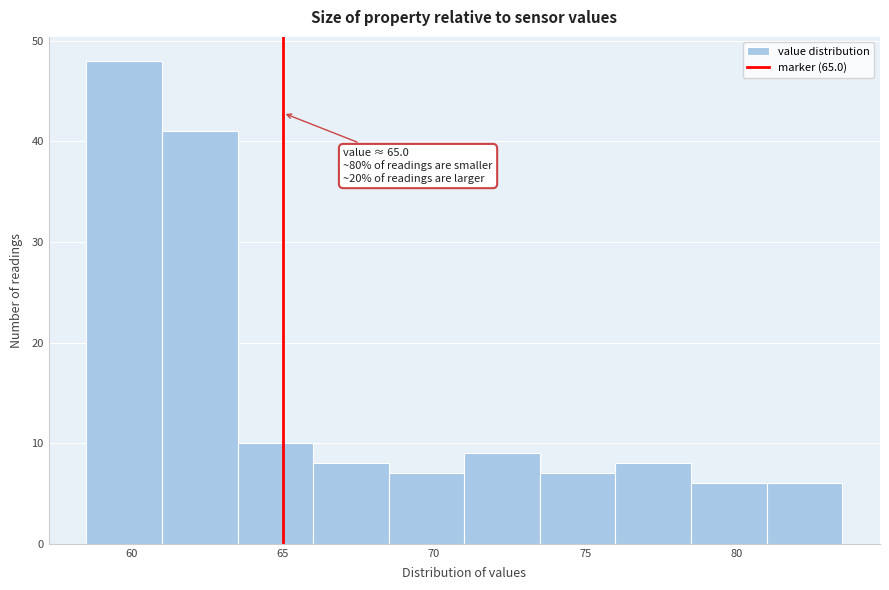

Over which range of the x-axis is the bar tallest?

58.5 to 61.0